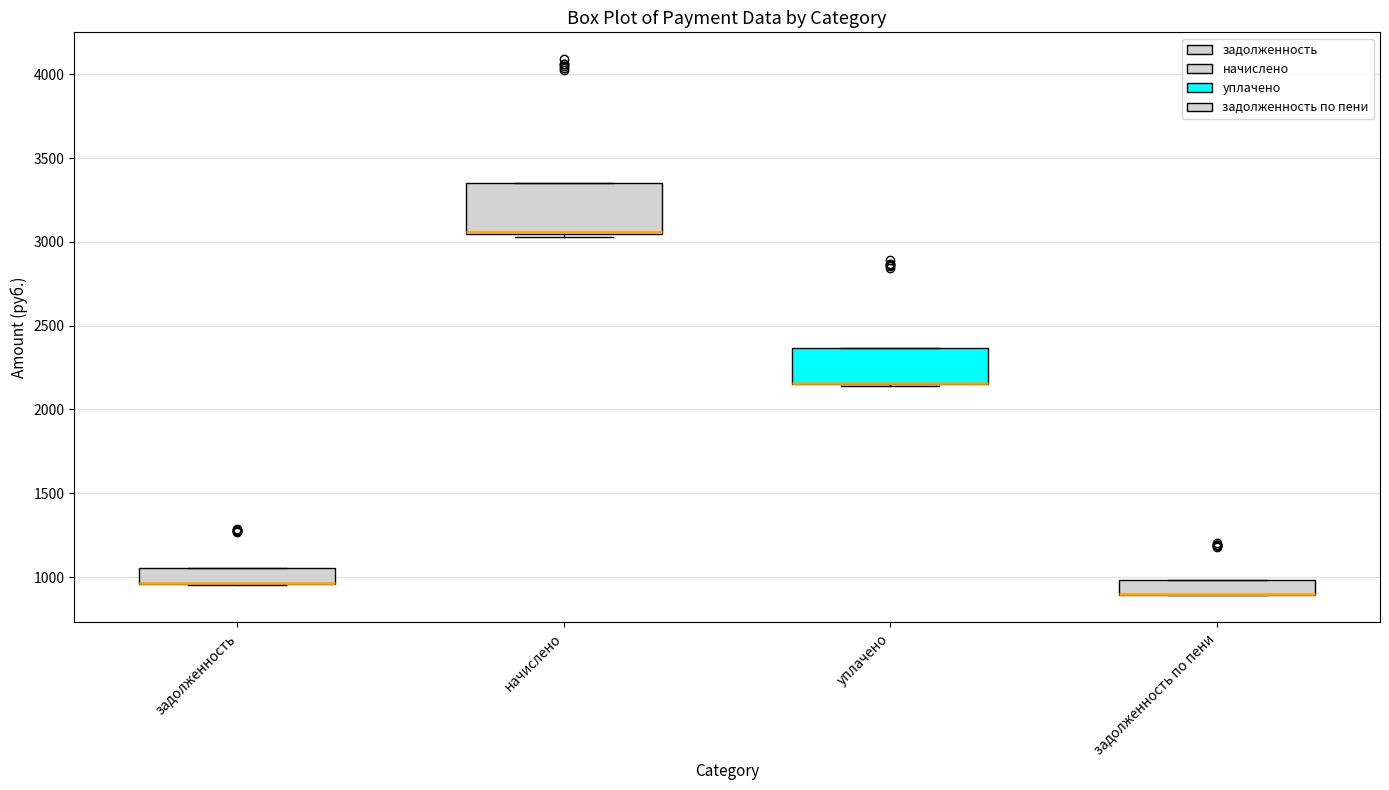

Where is the upper edge of the box for уплачено on the y-axis? The values are not printed on the chart, so give them approximately, as read against the axis.

2350